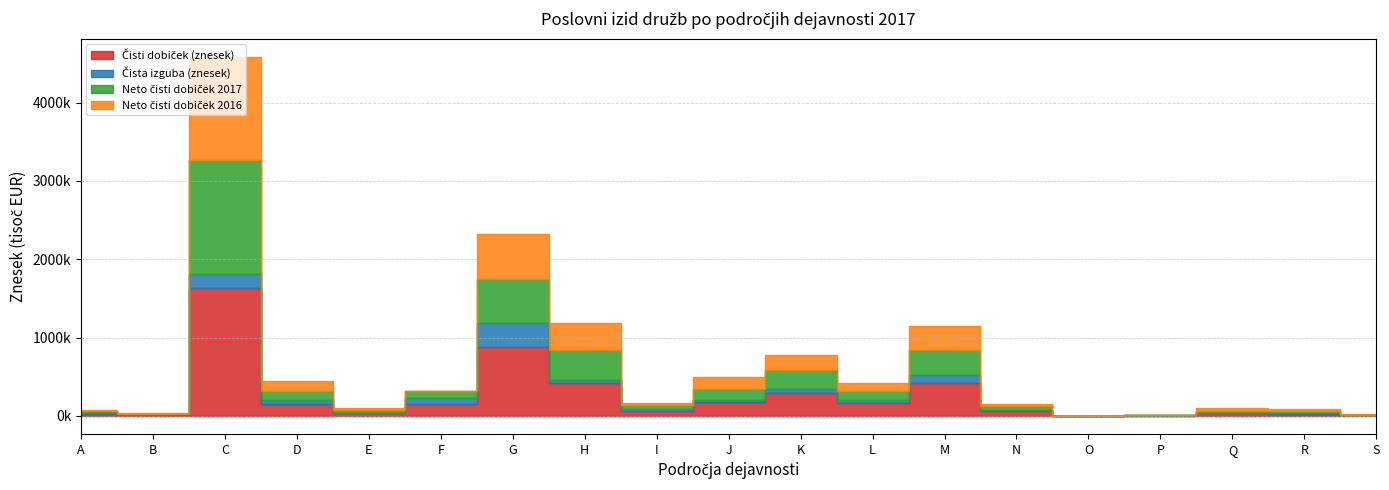

The value of Čisti dobiček (znesek) at L is 272454.3. True or false?

False